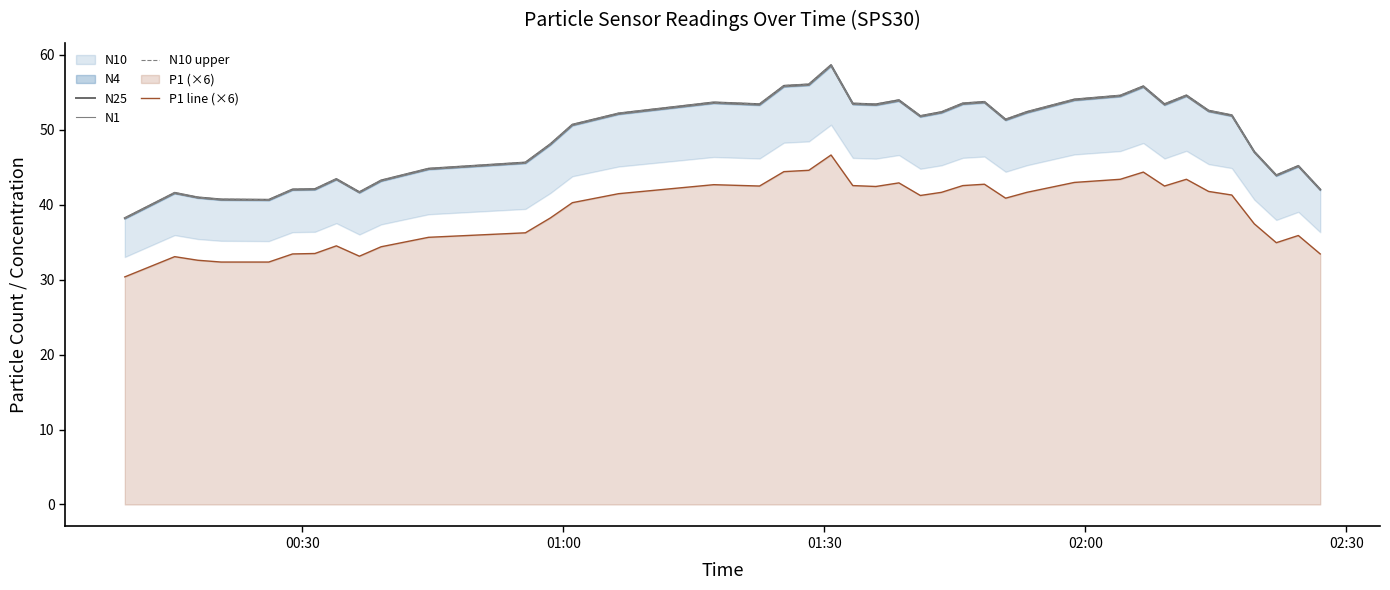

True or false: N25 and P1 line (×6) intersect in this chart.

False